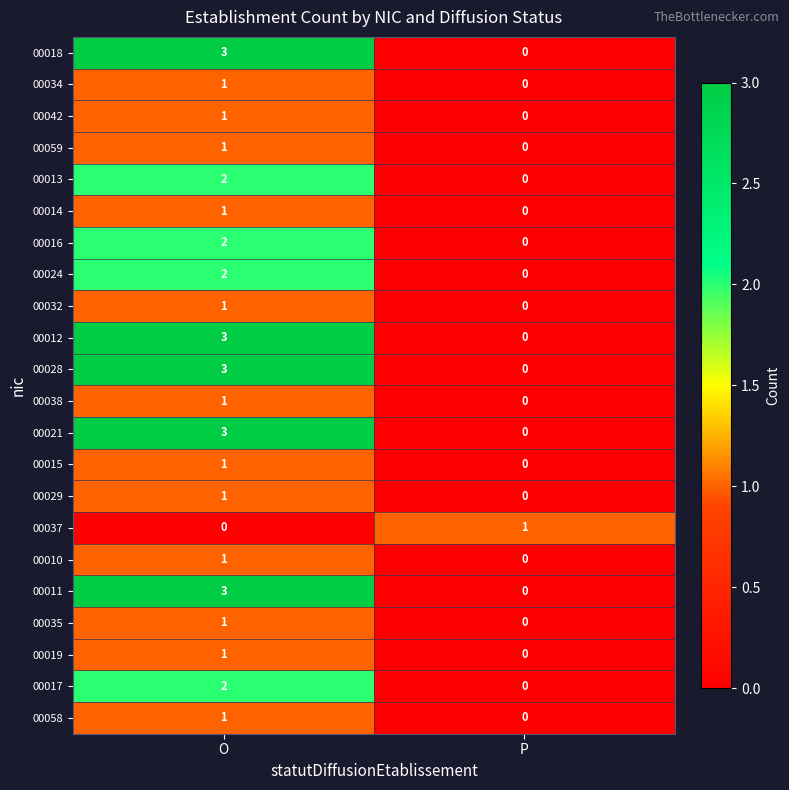

The value of 00015 at P is 0. True or false?

True